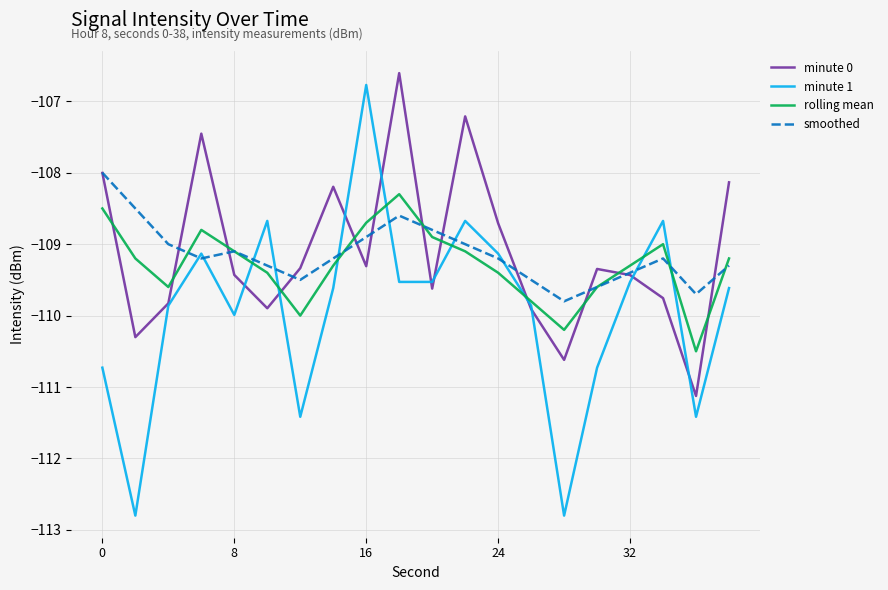

Reading right to left, extract all data points from this chart.

minute 0: -108.1	-111.1	-109.8	-109.4	-109.3	-110.6	-109.9	-108.7	-107.2	-109.6	-106.6	-109.3	-108.2	-109.3	-109.9	-109.4	-107.5	-109.8	-110.3	-108.0
minute 1: -109.6	-111.4	-108.7	-109.5	-110.7	-112.8	-109.9	-109.1	-108.7	-109.5	-109.5	-106.8	-109.6	-111.4	-108.7	-110.0	-109.1	-109.9	-112.8	-110.7
rolling mean: -109.2	-110.5	-109.0	-109.3	-109.6	-110.2	-109.8	-109.4	-109.1	-108.9	-108.3	-108.7	-109.3	-110.0	-109.4	-109.1	-108.8	-109.6	-109.2	-108.5
smoothed: -109.3	-109.7	-109.2	-109.4	-109.6	-109.8	-109.5	-109.2	-109.0	-108.8	-108.6	-108.9	-109.2	-109.5	-109.3	-109.1	-109.2	-109.0	-108.5	-108.0